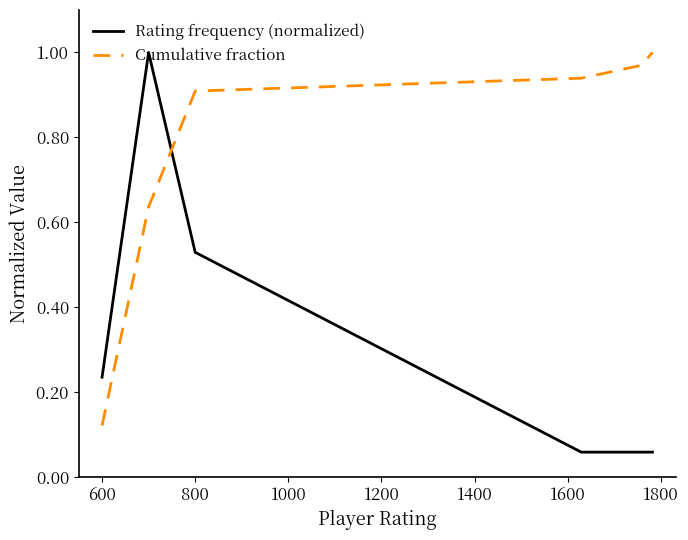

True or false: Cumulative fraction and Rating frequency (normalized) cross at least once.

True